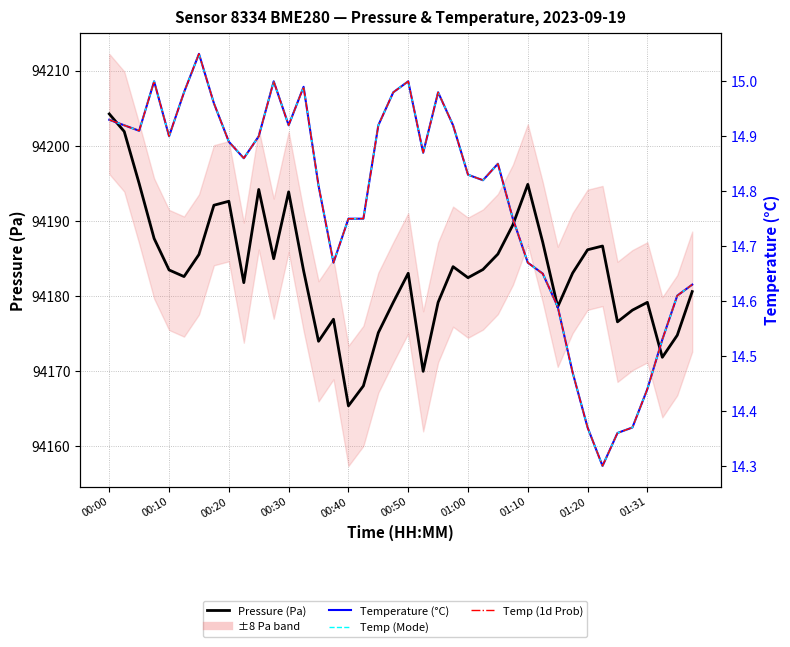

Is it true that Temp (Mode) equals 23.3 at 01:00?

False